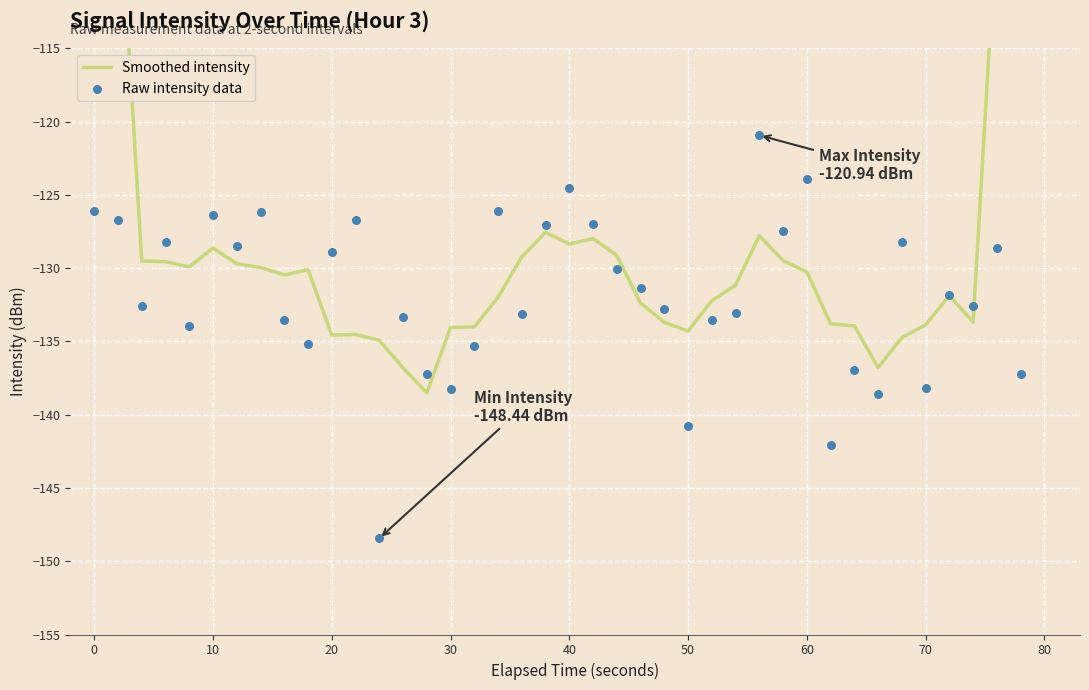

Which series contains the lowest Y value?

Raw intensity data